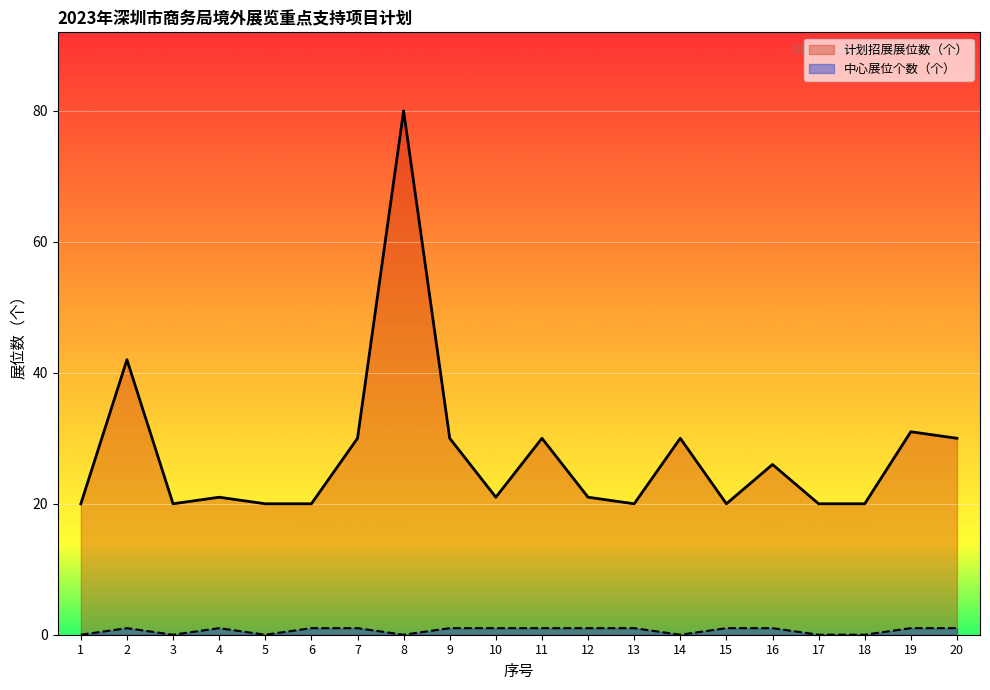

What are all the series names shown in the legend?

计划招展展位数（个）, 中心展位个数（个）